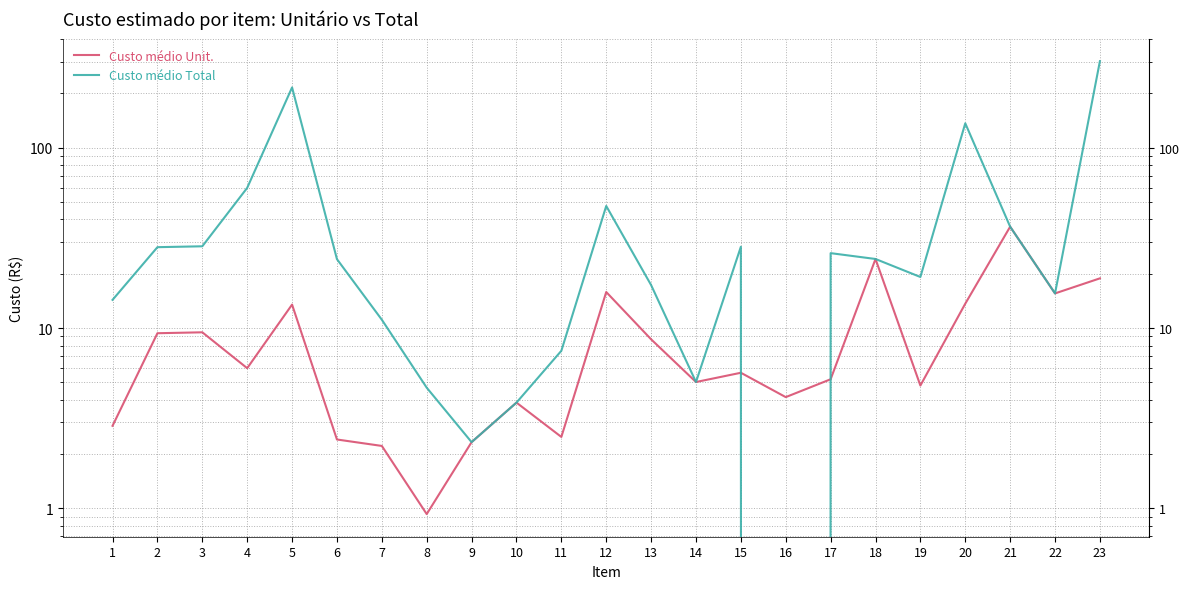

True or false: Custo médio Total has a value of 41.1 at 4.

False